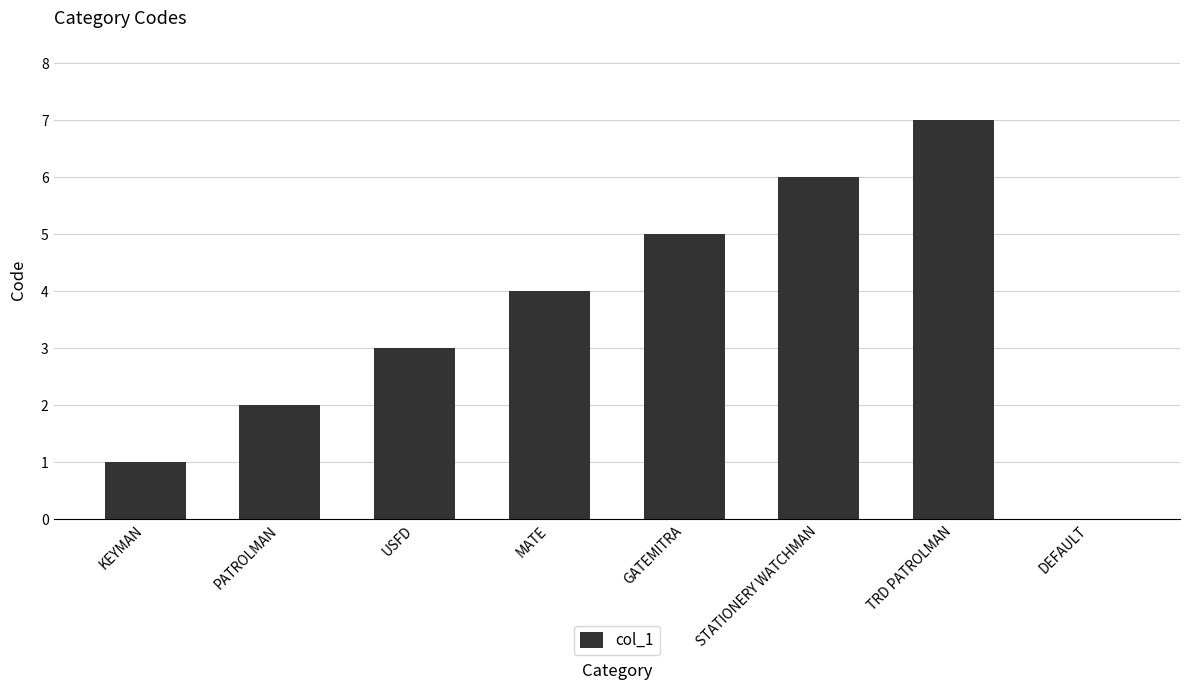

How many positive values are there?

7